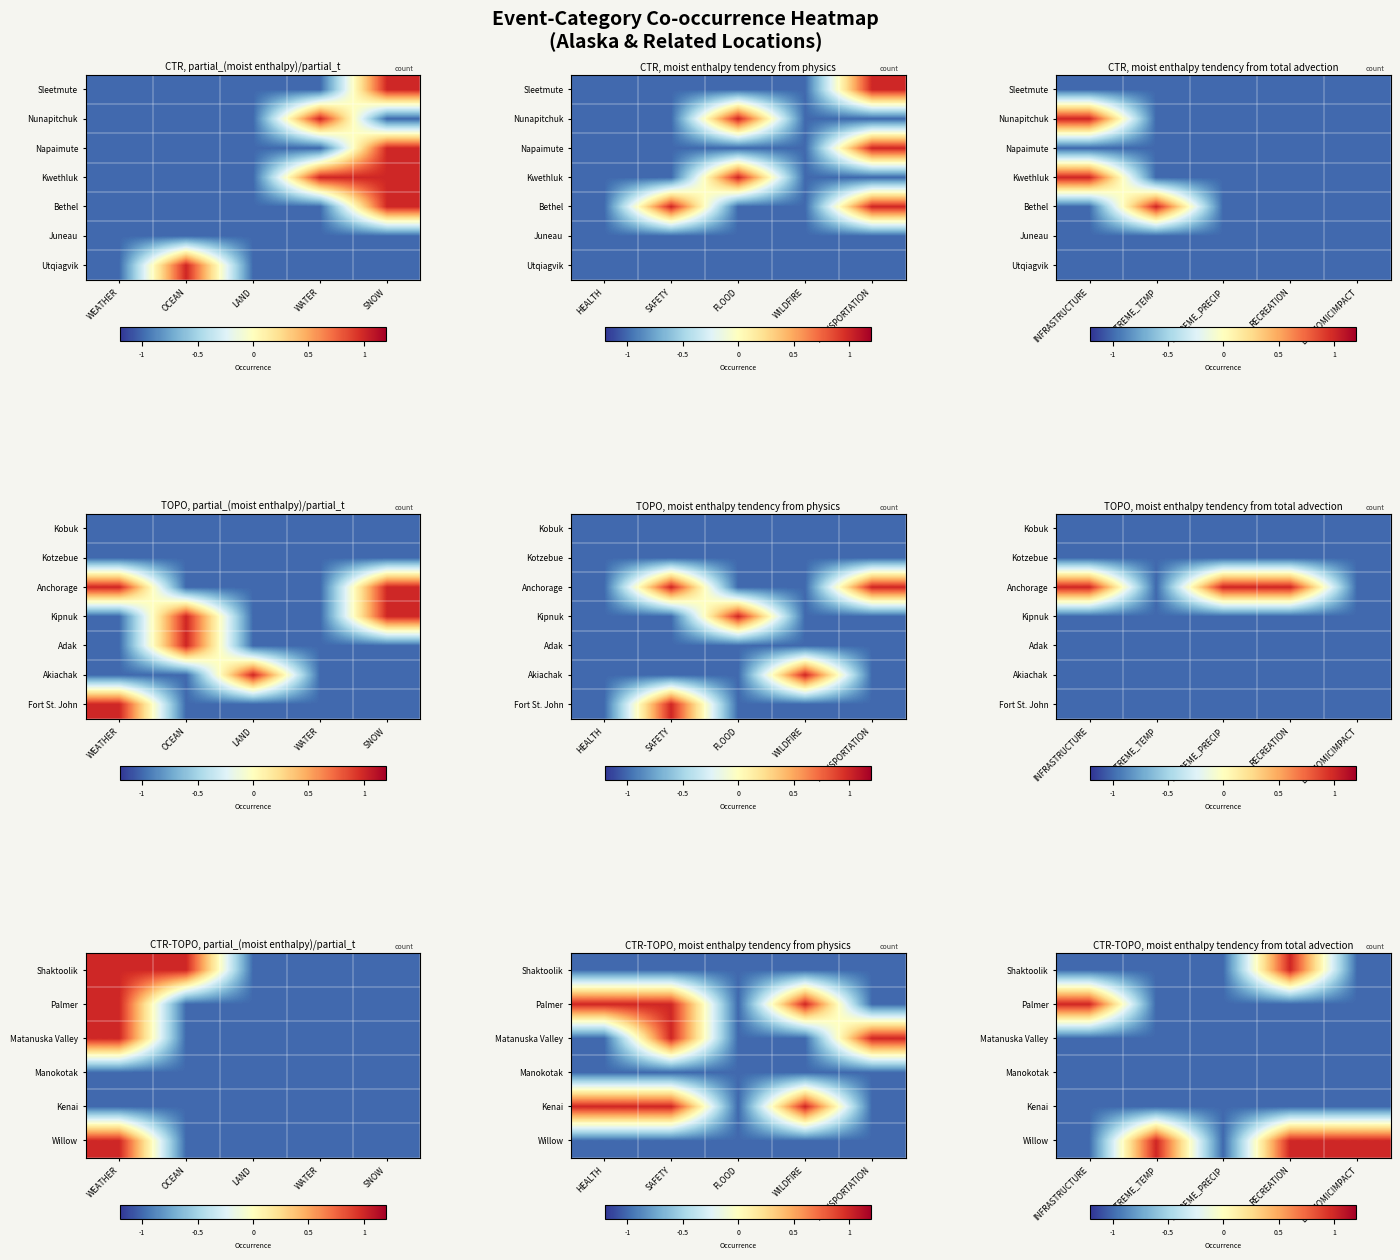

True or false: Shaktoolik has a value of 0.1 at RECREATION.

False